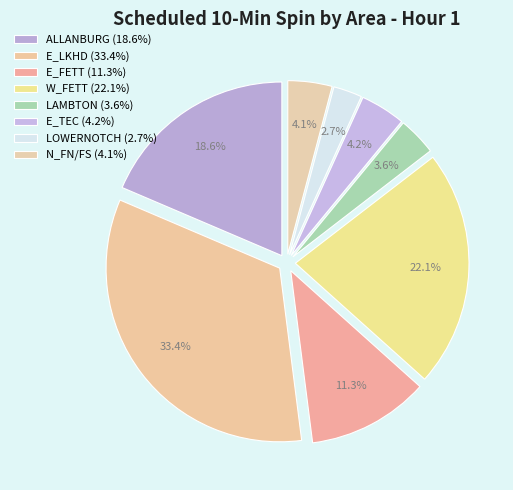

Count the number of slices in the pie.

8